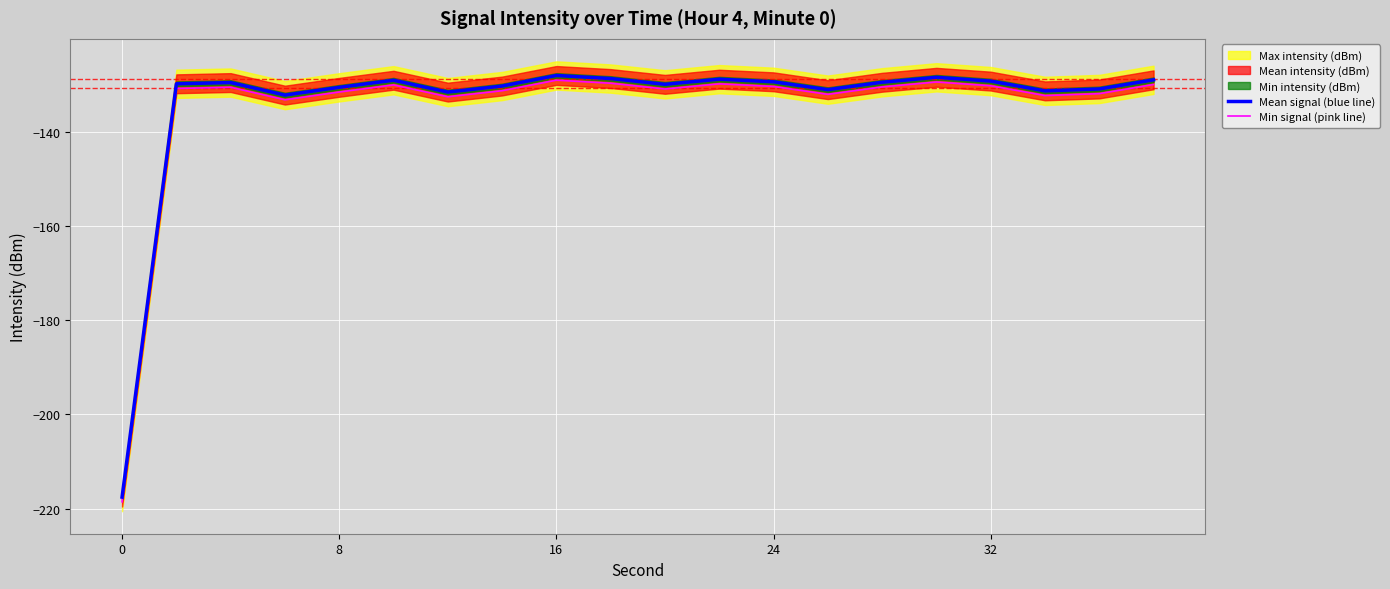

What is the minimum value for Min signal (pink line)?

-218.6